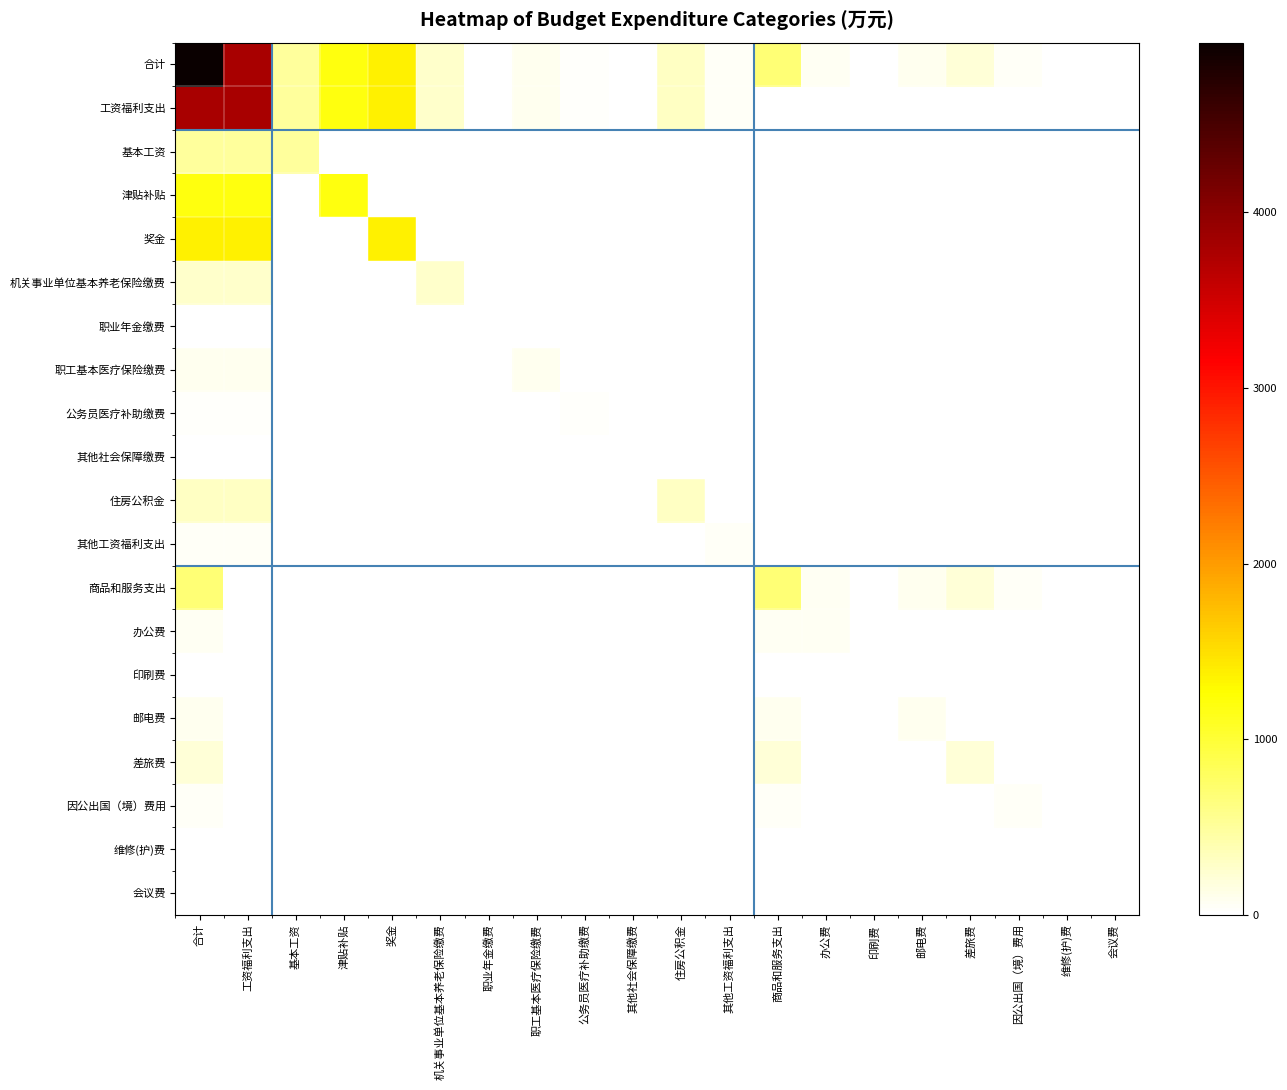

Reading left to right, what are all the values shown in this chart?

合计: 合计=4967.8	工资福利支出=3788.4	基本工资=492.9	津贴补贴=1189.1	奖金=1367.2	机关事业单位基本养老保险缴费=264.1	职业年金缴费=4.8	职工基本医疗保险缴费=80.2	公务员医疗补助缴费=30.9	其他社会保障缴费=1.3	住房公积金=301.6	其他工资福利支出=56.3	商品和服务支出=696.6	办公费=70.0	印刷费=18.0	邮电费=80.0	差旅费=210.0	因公出国（境）费用=50.0	维修(护)费=1.0	会议费=3.0
工资福利支出: 合计=3788.4	工资福利支出=3788.4	基本工资=492.9	津贴补贴=1189.1	奖金=1367.2	机关事业单位基本养老保险缴费=264.1	职业年金缴费=4.8	职工基本医疗保险缴费=80.2	公务员医疗补助缴费=30.9	其他社会保障缴费=1.3	住房公积金=301.6	其他工资福利支出=56.3	商品和服务支出=0.0	办公费=0.0	印刷费=0.0	邮电费=0.0	差旅费=0.0	因公出国（境）费用=0.0	维修(护)费=0.0	会议费=0.0
基本工资: 合计=492.9	工资福利支出=492.9	基本工资=492.9	津贴补贴=0.0	奖金=0.0	机关事业单位基本养老保险缴费=0.0	职业年金缴费=0.0	职工基本医疗保险缴费=0.0	公务员医疗补助缴费=0.0	其他社会保障缴费=0.0	住房公积金=0.0	其他工资福利支出=0.0	商品和服务支出=0.0	办公费=0.0	印刷费=0.0	邮电费=0.0	差旅费=0.0	因公出国（境）费用=0.0	维修(护)费=0.0	会议费=0.0
津贴补贴: 合计=1189.1	工资福利支出=1189.1	基本工资=0.0	津贴补贴=1189.1	奖金=0.0	机关事业单位基本养老保险缴费=0.0	职业年金缴费=0.0	职工基本医疗保险缴费=0.0	公务员医疗补助缴费=0.0	其他社会保障缴费=0.0	住房公积金=0.0	其他工资福利支出=0.0	商品和服务支出=0.0	办公费=0.0	印刷费=0.0	邮电费=0.0	差旅费=0.0	因公出国（境）费用=0.0	维修(护)费=0.0	会议费=0.0
奖金: 合计=1367.2	工资福利支出=1367.2	基本工资=0.0	津贴补贴=0.0	奖金=1367.2	机关事业单位基本养老保险缴费=0.0	职业年金缴费=0.0	职工基本医疗保险缴费=0.0	公务员医疗补助缴费=0.0	其他社会保障缴费=0.0	住房公积金=0.0	其他工资福利支出=0.0	商品和服务支出=0.0	办公费=0.0	印刷费=0.0	邮电费=0.0	差旅费=0.0	因公出国（境）费用=0.0	维修(护)费=0.0	会议费=0.0
机关事业单位基本养老保险缴费: 合计=264.1	工资福利支出=264.1	基本工资=0.0	津贴补贴=0.0	奖金=0.0	机关事业单位基本养老保险缴费=264.1	职业年金缴费=0.0	职工基本医疗保险缴费=0.0	公务员医疗补助缴费=0.0	其他社会保障缴费=0.0	住房公积金=0.0	其他工资福利支出=0.0	商品和服务支出=0.0	办公费=0.0	印刷费=0.0	邮电费=0.0	差旅费=0.0	因公出国（境）费用=0.0	维修(护)费=0.0	会议费=0.0
职业年金缴费: 合计=4.8	工资福利支出=4.8	基本工资=0.0	津贴补贴=0.0	奖金=0.0	机关事业单位基本养老保险缴费=0.0	职业年金缴费=4.8	职工基本医疗保险缴费=0.0	公务员医疗补助缴费=0.0	其他社会保障缴费=0.0	住房公积金=0.0	其他工资福利支出=0.0	商品和服务支出=0.0	办公费=0.0	印刷费=0.0	邮电费=0.0	差旅费=0.0	因公出国（境）费用=0.0	维修(护)费=0.0	会议费=0.0
职工基本医疗保险缴费: 合计=80.2	工资福利支出=80.2	基本工资=0.0	津贴补贴=0.0	奖金=0.0	机关事业单位基本养老保险缴费=0.0	职业年金缴费=0.0	职工基本医疗保险缴费=80.2	公务员医疗补助缴费=0.0	其他社会保障缴费=0.0	住房公积金=0.0	其他工资福利支出=0.0	商品和服务支出=0.0	办公费=0.0	印刷费=0.0	邮电费=0.0	差旅费=0.0	因公出国（境）费用=0.0	维修(护)费=0.0	会议费=0.0
公务员医疗补助缴费: 合计=30.9	工资福利支出=30.9	基本工资=0.0	津贴补贴=0.0	奖金=0.0	机关事业单位基本养老保险缴费=0.0	职业年金缴费=0.0	职工基本医疗保险缴费=0.0	公务员医疗补助缴费=30.9	其他社会保障缴费=0.0	住房公积金=0.0	其他工资福利支出=0.0	商品和服务支出=0.0	办公费=0.0	印刷费=0.0	邮电费=0.0	差旅费=0.0	因公出国（境）费用=0.0	维修(护)费=0.0	会议费=0.0
其他社会保障缴费: 合计=1.3	工资福利支出=1.3	基本工资=0.0	津贴补贴=0.0	奖金=0.0	机关事业单位基本养老保险缴费=0.0	职业年金缴费=0.0	职工基本医疗保险缴费=0.0	公务员医疗补助缴费=0.0	其他社会保障缴费=1.3	住房公积金=0.0	其他工资福利支出=0.0	商品和服务支出=0.0	办公费=0.0	印刷费=0.0	邮电费=0.0	差旅费=0.0	因公出国（境）费用=0.0	维修(护)费=0.0	会议费=0.0
住房公积金: 合计=301.6	工资福利支出=301.6	基本工资=0.0	津贴补贴=0.0	奖金=0.0	机关事业单位基本养老保险缴费=0.0	职业年金缴费=0.0	职工基本医疗保险缴费=0.0	公务员医疗补助缴费=0.0	其他社会保障缴费=0.0	住房公积金=301.6	其他工资福利支出=0.0	商品和服务支出=0.0	办公费=0.0	印刷费=0.0	邮电费=0.0	差旅费=0.0	因公出国（境）费用=0.0	维修(护)费=0.0	会议费=0.0
其他工资福利支出: 合计=56.3	工资福利支出=56.3	基本工资=0.0	津贴补贴=0.0	奖金=0.0	机关事业单位基本养老保险缴费=0.0	职业年金缴费=0.0	职工基本医疗保险缴费=0.0	公务员医疗补助缴费=0.0	其他社会保障缴费=0.0	住房公积金=0.0	其他工资福利支出=56.3	商品和服务支出=0.0	办公费=0.0	印刷费=0.0	邮电费=0.0	差旅费=0.0	因公出国（境）费用=0.0	维修(护)费=0.0	会议费=0.0
商品和服务支出: 合计=696.6	工资福利支出=0.0	基本工资=0.0	津贴补贴=0.0	奖金=0.0	机关事业单位基本养老保险缴费=0.0	职业年金缴费=0.0	职工基本医疗保险缴费=0.0	公务员医疗补助缴费=0.0	其他社会保障缴费=0.0	住房公积金=0.0	其他工资福利支出=0.0	商品和服务支出=696.6	办公费=70.0	印刷费=18.0	邮电费=80.0	差旅费=210.0	因公出国（境）费用=50.0	维修(护)费=1.0	会议费=3.0
办公费: 合计=70.0	工资福利支出=0.0	基本工资=0.0	津贴补贴=0.0	奖金=0.0	机关事业单位基本养老保险缴费=0.0	职业年金缴费=0.0	职工基本医疗保险缴费=0.0	公务员医疗补助缴费=0.0	其他社会保障缴费=0.0	住房公积金=0.0	其他工资福利支出=0.0	商品和服务支出=70.0	办公费=70.0	印刷费=0.0	邮电费=0.0	差旅费=0.0	因公出国（境）费用=0.0	维修(护)费=0.0	会议费=0.0
印刷费: 合计=18.0	工资福利支出=0.0	基本工资=0.0	津贴补贴=0.0	奖金=0.0	机关事业单位基本养老保险缴费=0.0	职业年金缴费=0.0	职工基本医疗保险缴费=0.0	公务员医疗补助缴费=0.0	其他社会保障缴费=0.0	住房公积金=0.0	其他工资福利支出=0.0	商品和服务支出=18.0	办公费=0.0	印刷费=18.0	邮电费=0.0	差旅费=0.0	因公出国（境）费用=0.0	维修(护)费=0.0	会议费=0.0
邮电费: 合计=80.0	工资福利支出=0.0	基本工资=0.0	津贴补贴=0.0	奖金=0.0	机关事业单位基本养老保险缴费=0.0	职业年金缴费=0.0	职工基本医疗保险缴费=0.0	公务员医疗补助缴费=0.0	其他社会保障缴费=0.0	住房公积金=0.0	其他工资福利支出=0.0	商品和服务支出=80.0	办公费=0.0	印刷费=0.0	邮电费=80.0	差旅费=0.0	因公出国（境）费用=0.0	维修(护)费=0.0	会议费=0.0
差旅费: 合计=210.0	工资福利支出=0.0	基本工资=0.0	津贴补贴=0.0	奖金=0.0	机关事业单位基本养老保险缴费=0.0	职业年金缴费=0.0	职工基本医疗保险缴费=0.0	公务员医疗补助缴费=0.0	其他社会保障缴费=0.0	住房公积金=0.0	其他工资福利支出=0.0	商品和服务支出=210.0	办公费=0.0	印刷费=0.0	邮电费=0.0	差旅费=210.0	因公出国（境）费用=0.0	维修(护)费=0.0	会议费=0.0
因公出国（境）费用: 合计=50.0	工资福利支出=0.0	基本工资=0.0	津贴补贴=0.0	奖金=0.0	机关事业单位基本养老保险缴费=0.0	职业年金缴费=0.0	职工基本医疗保险缴费=0.0	公务员医疗补助缴费=0.0	其他社会保障缴费=0.0	住房公积金=0.0	其他工资福利支出=0.0	商品和服务支出=50.0	办公费=0.0	印刷费=0.0	邮电费=0.0	差旅费=0.0	因公出国（境）费用=50.0	维修(护)费=0.0	会议费=0.0
维修(护)费: 合计=1.0	工资福利支出=0.0	基本工资=0.0	津贴补贴=0.0	奖金=0.0	机关事业单位基本养老保险缴费=0.0	职业年金缴费=0.0	职工基本医疗保险缴费=0.0	公务员医疗补助缴费=0.0	其他社会保障缴费=0.0	住房公积金=0.0	其他工资福利支出=0.0	商品和服务支出=1.0	办公费=0.0	印刷费=0.0	邮电费=0.0	差旅费=0.0	因公出国（境）费用=0.0	维修(护)费=1.0	会议费=0.0
会议费: 合计=3.0	工资福利支出=0.0	基本工资=0.0	津贴补贴=0.0	奖金=0.0	机关事业单位基本养老保险缴费=0.0	职业年金缴费=0.0	职工基本医疗保险缴费=0.0	公务员医疗补助缴费=0.0	其他社会保障缴费=0.0	住房公积金=0.0	其他工资福利支出=0.0	商品和服务支出=3.0	办公费=0.0	印刷费=0.0	邮电费=0.0	差旅费=0.0	因公出国（境）费用=0.0	维修(护)费=0.0	会议费=3.0